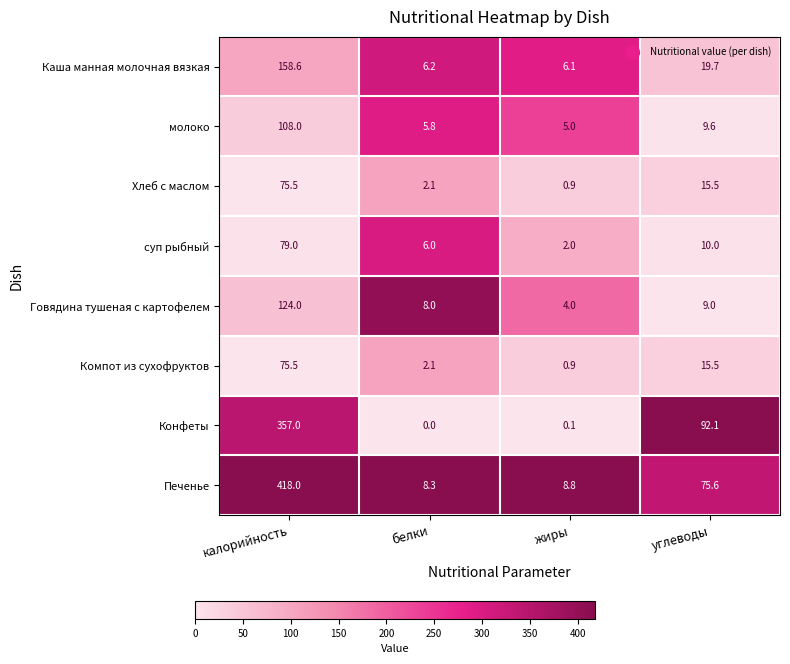

What is the difference between the highest and lowest values at калорийность?

342.5